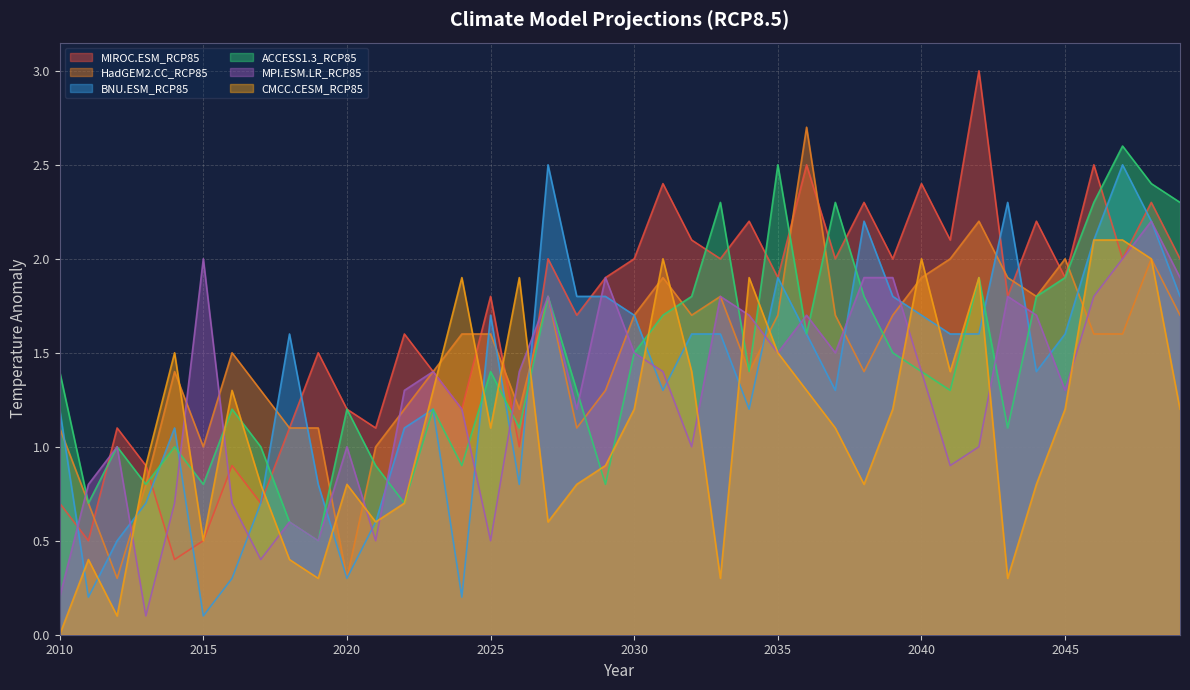

True or false: MPI.ESM.LR_RCP85 and BNU.ESM_RCP85 intersect in this chart.

True